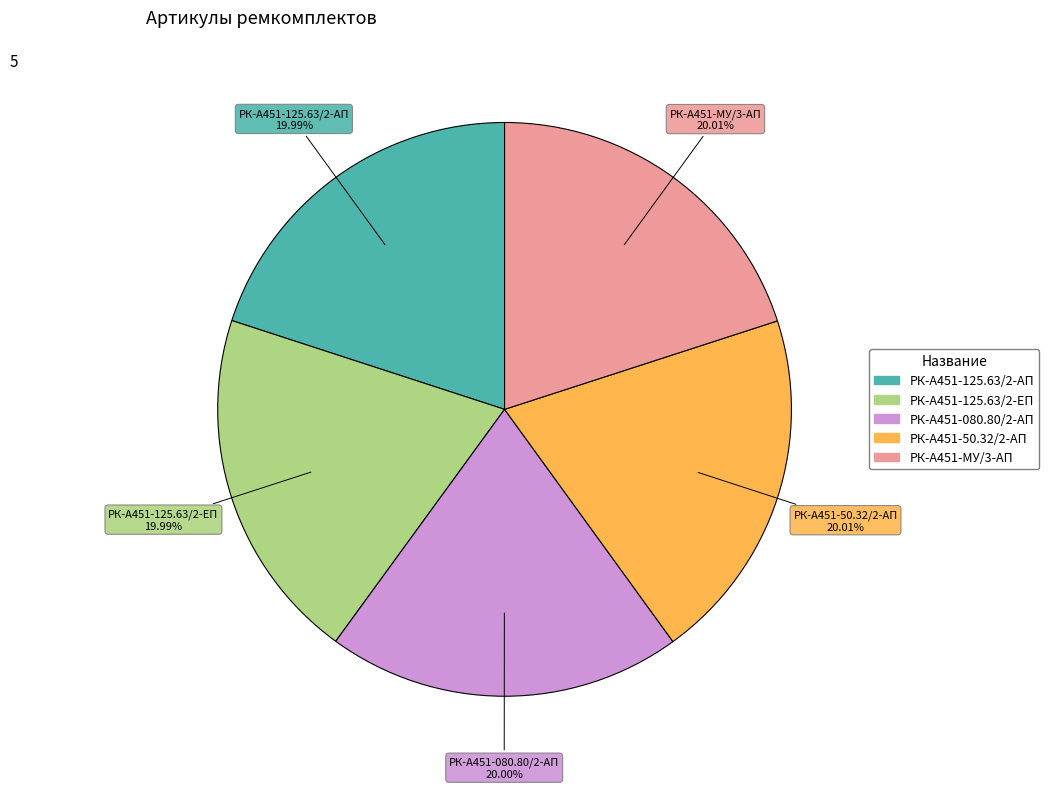

Is there a majority slice in this chart?

No